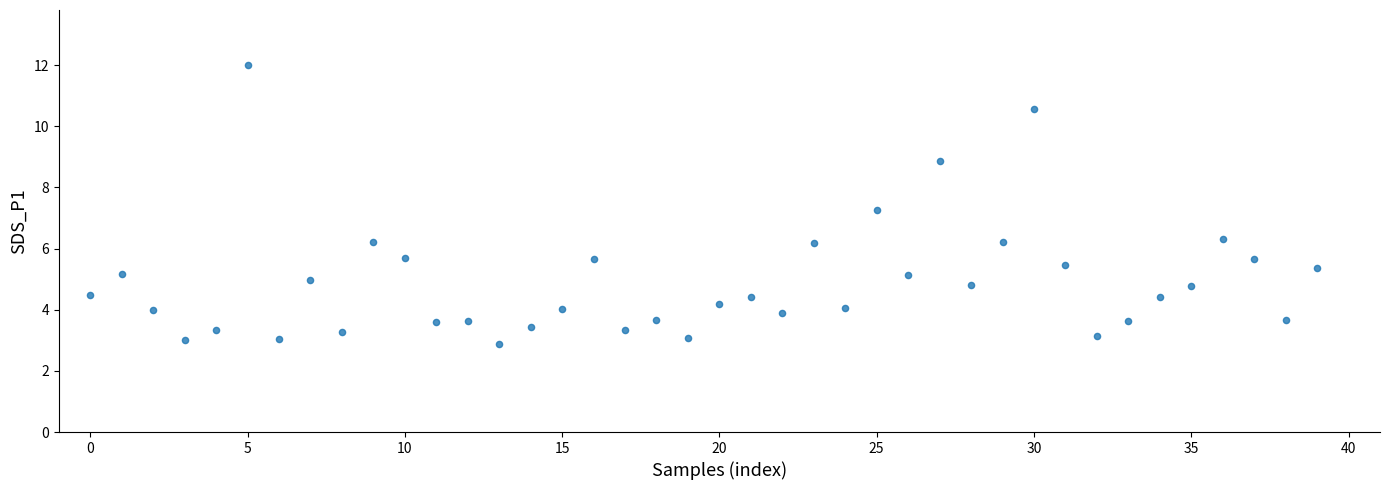

What is the range of Y values (max minus min)?

9.1